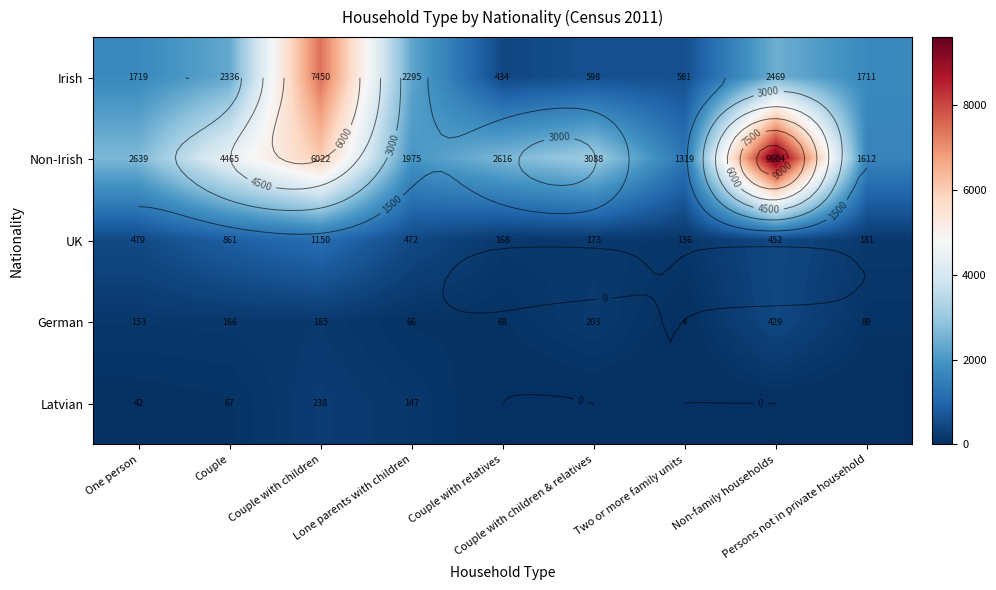

Rank the series by their maximum value, from lowest to highest.

Latvian, German, UK, Irish, Non-Irish